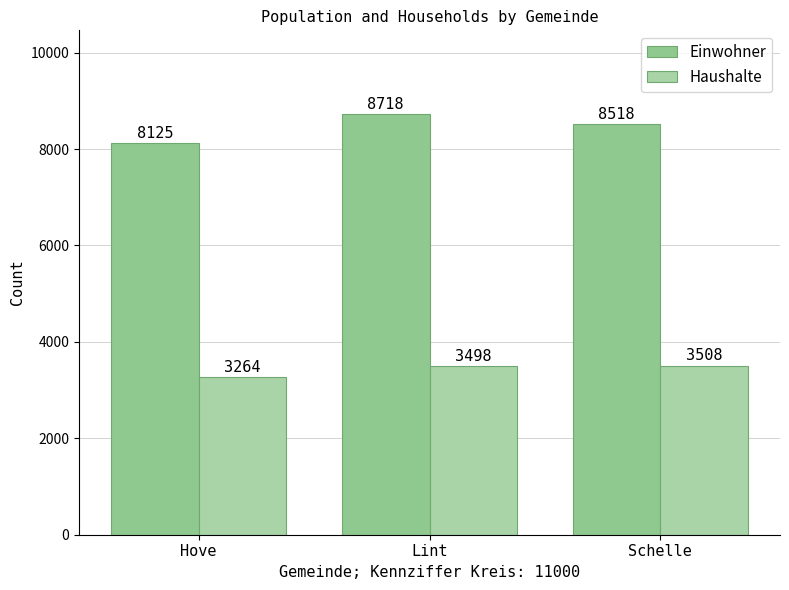

What is the difference between the maximum and minimum values in the Einwohner series?

593